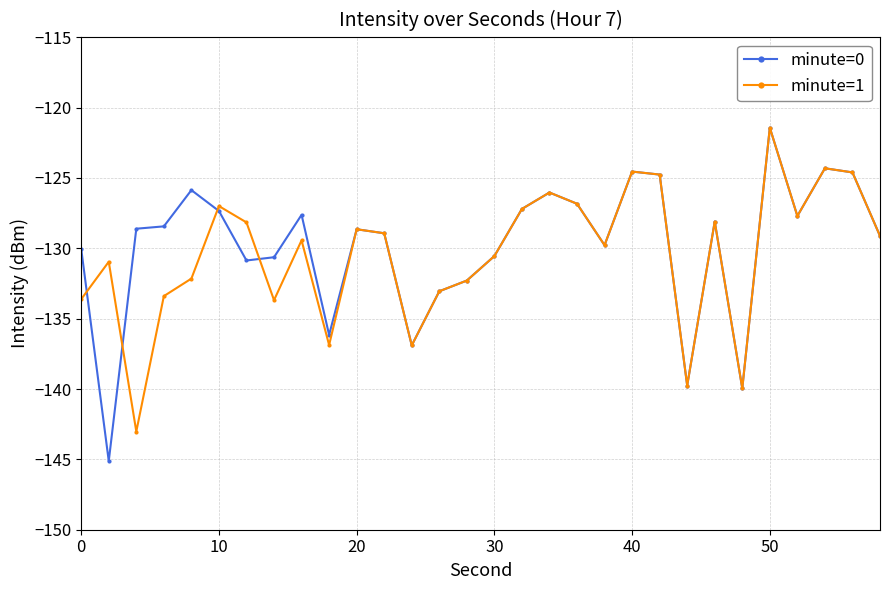

What is the lowest value of the minute=1 series?

-143.0